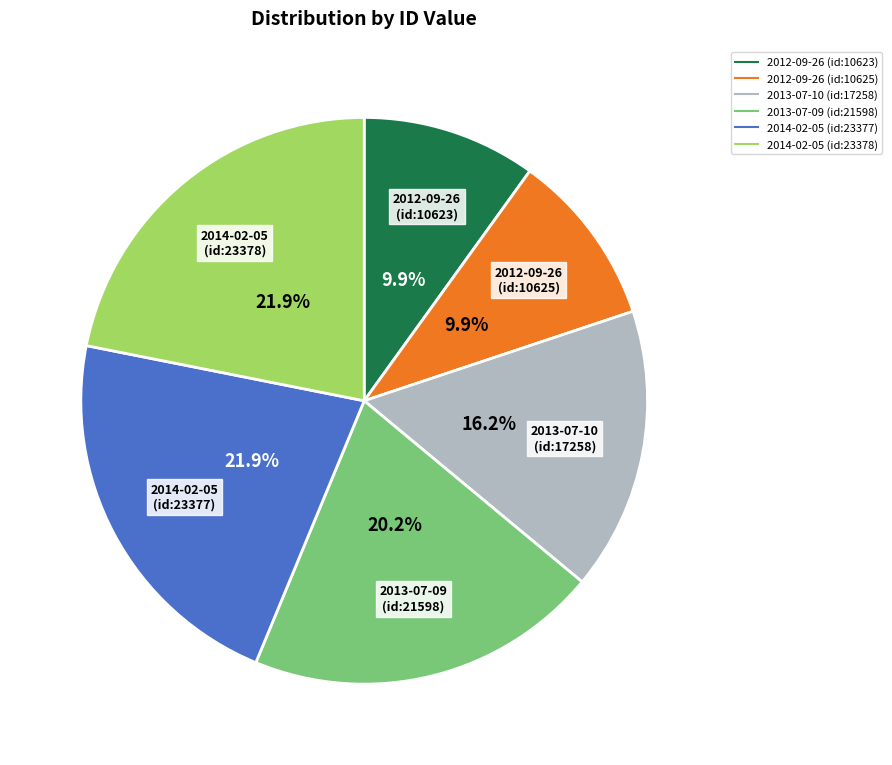

Does any single category account for the majority?

No